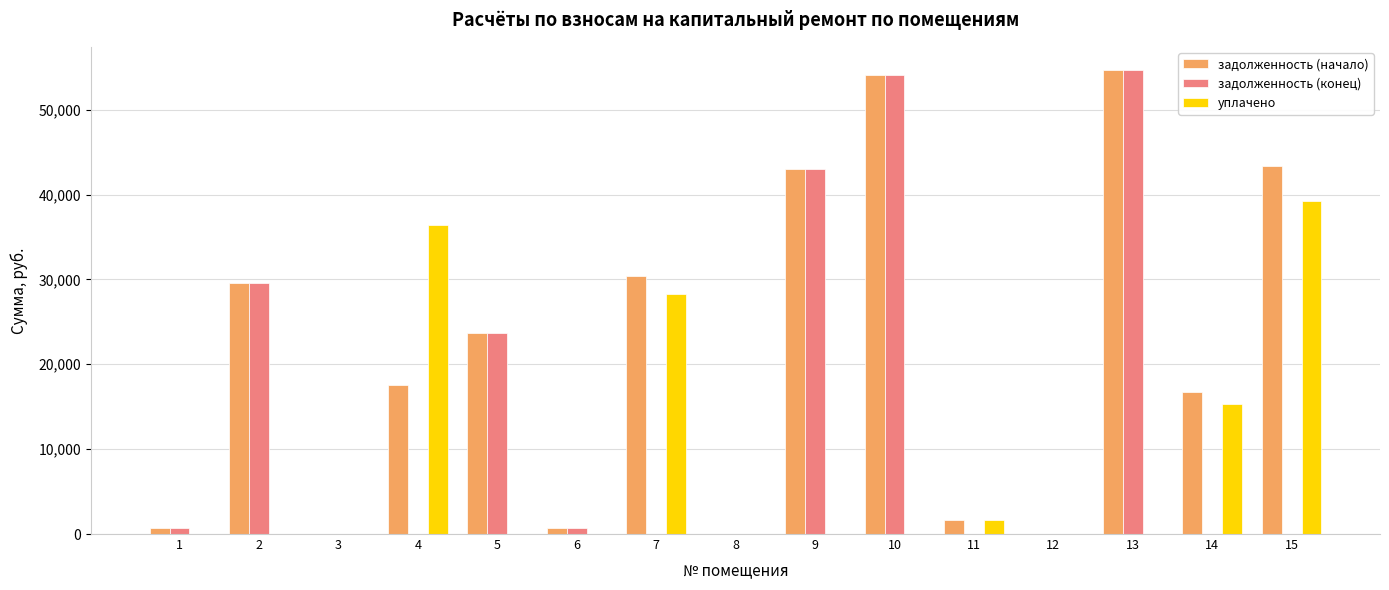

The value of задолженность (начало) at 8 is 0.0. True or false?

True